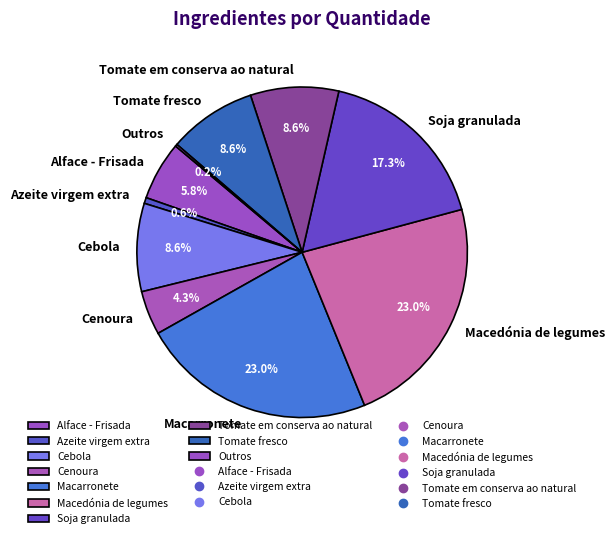

Is the sum of Cenoura and Cebola greater than half?

No